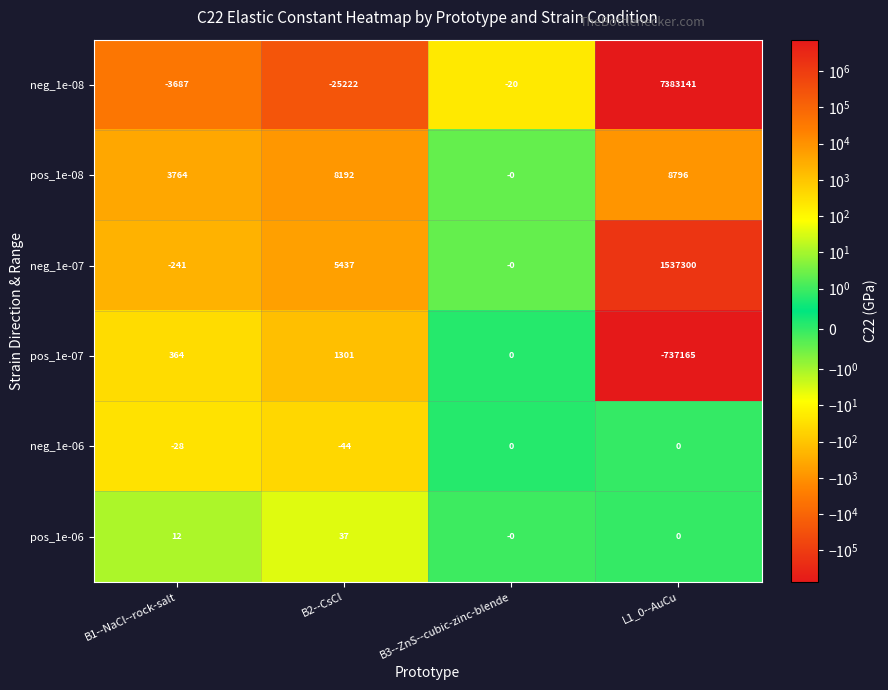

Between B2--CsCl and B3--ZnS--cubic-zinc-blende, which series saw the biggest shift?

neg_1e-08